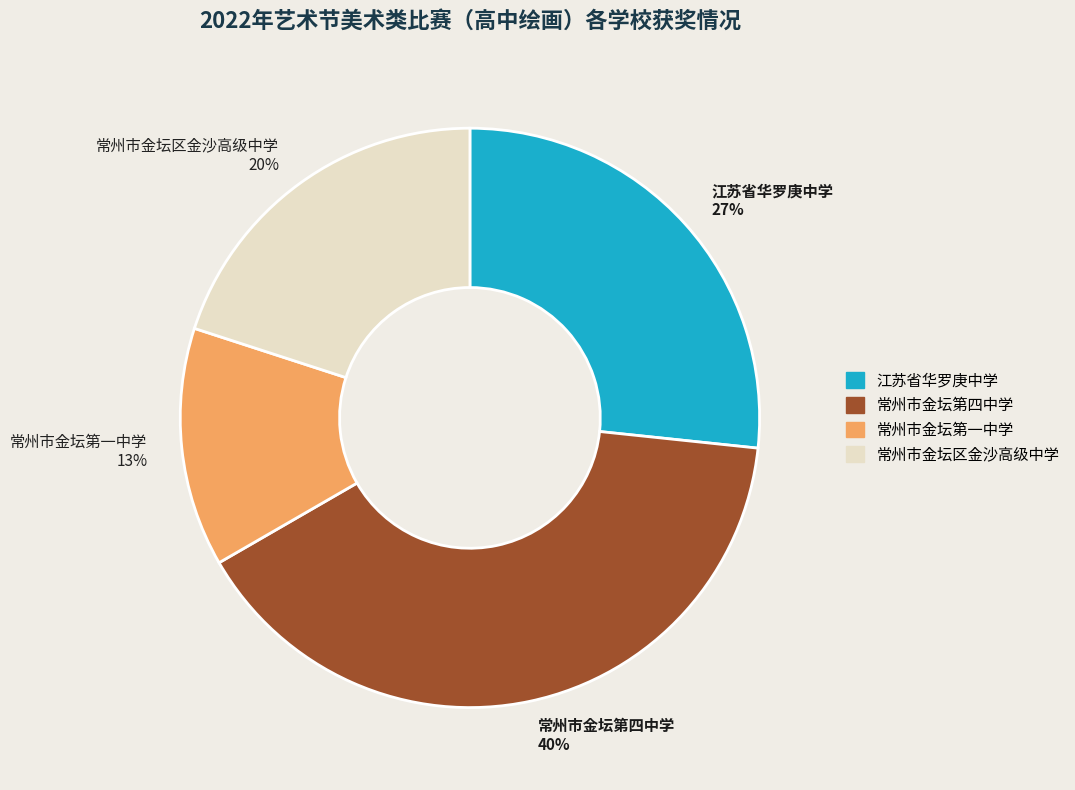

Rank the categories by value from lowest to highest.

常州市金坛第一中学, 常州市金坛区金沙高级中学, 江苏省华罗庚中学, 常州市金坛第四中学